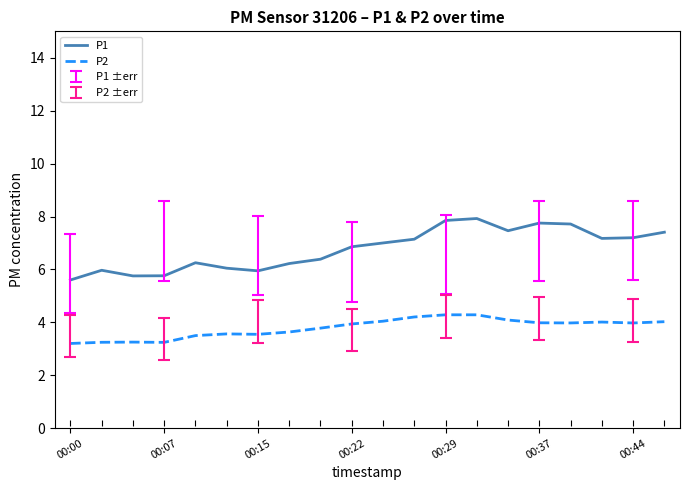

Which series has the largest total across all categories?

P1